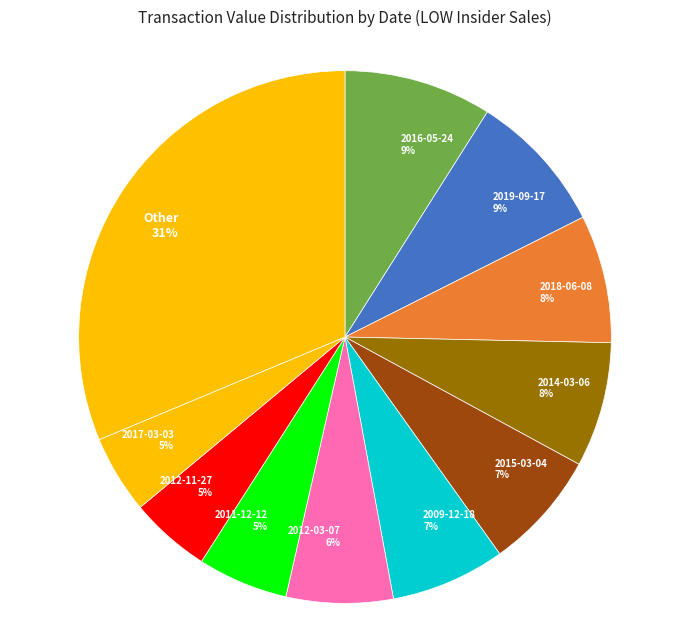

Does 2011-12-12 5% represent more than half of the total?

No